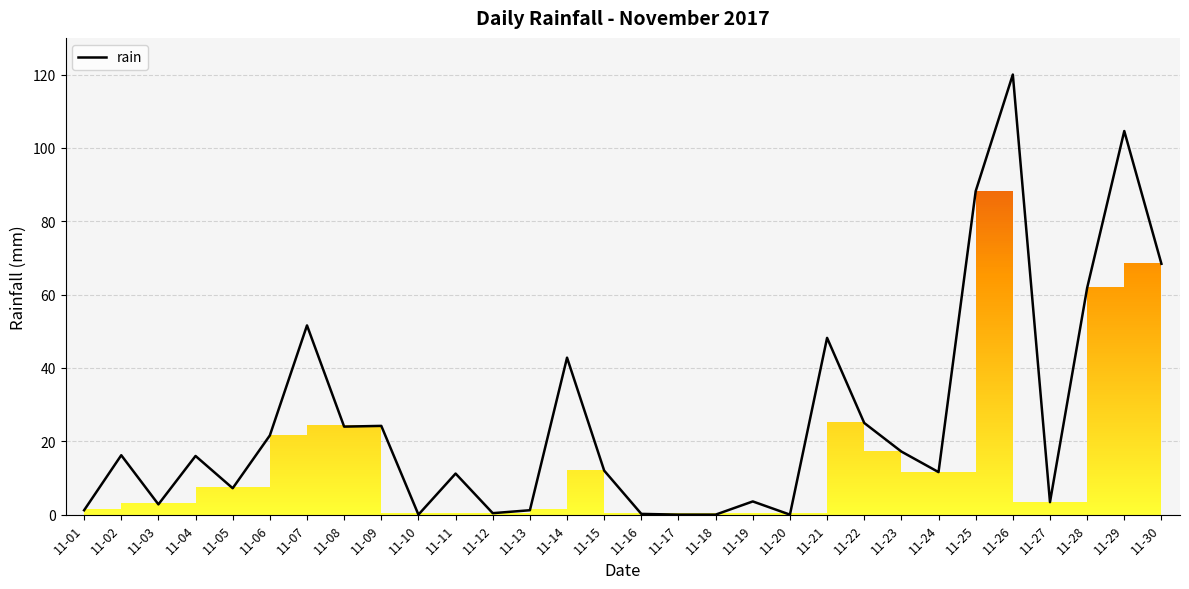

Where is the data nearest to the value 60?

11-28